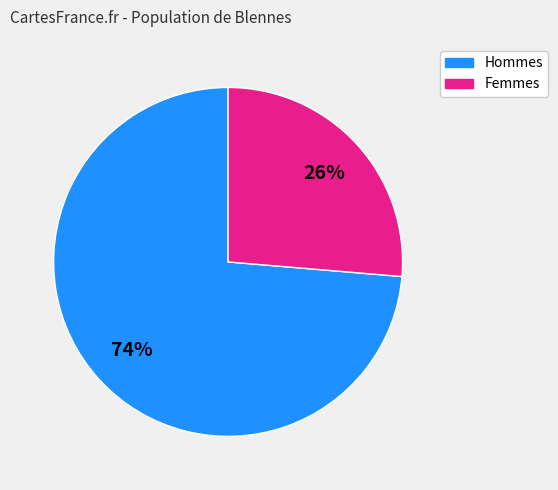

True or false: Femmes accounts for 14% of the total.

False